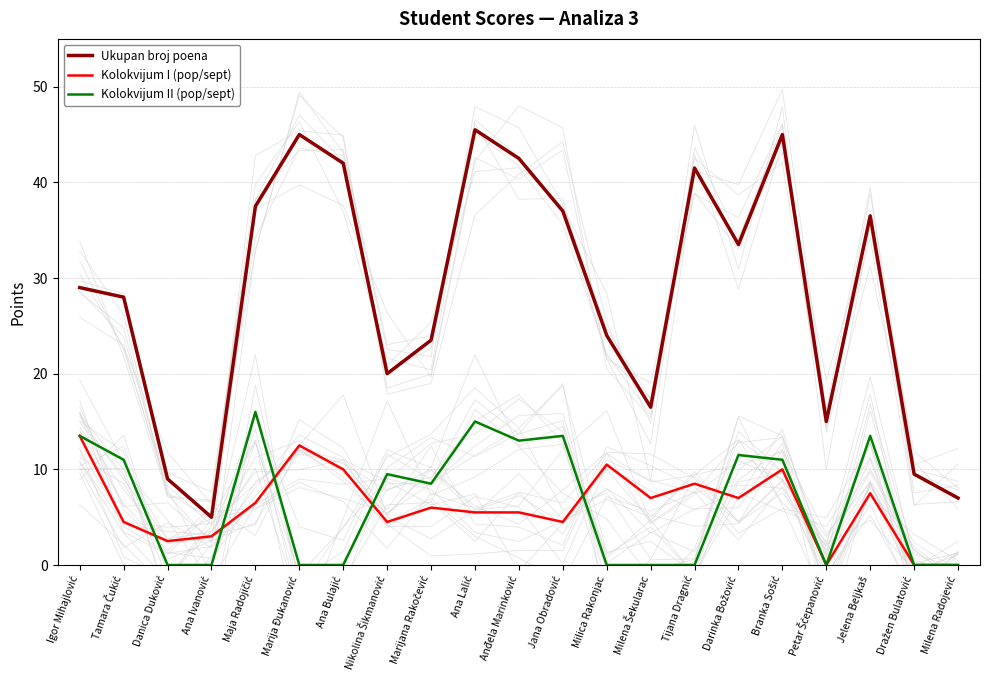

True or false: Kolokvijum II (pop/sept) has a value of 7.6 at Danica Duković.

False